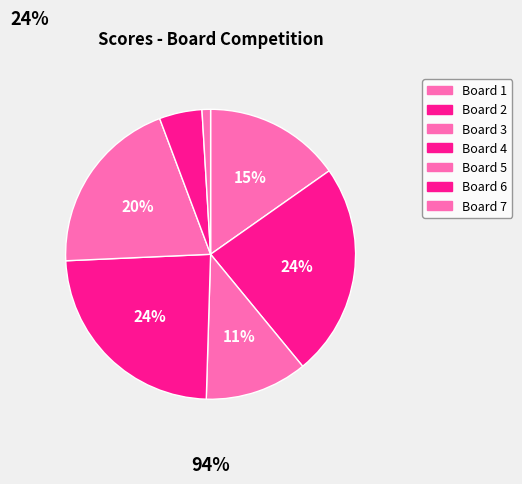

How many slices are in this pie chart?

7